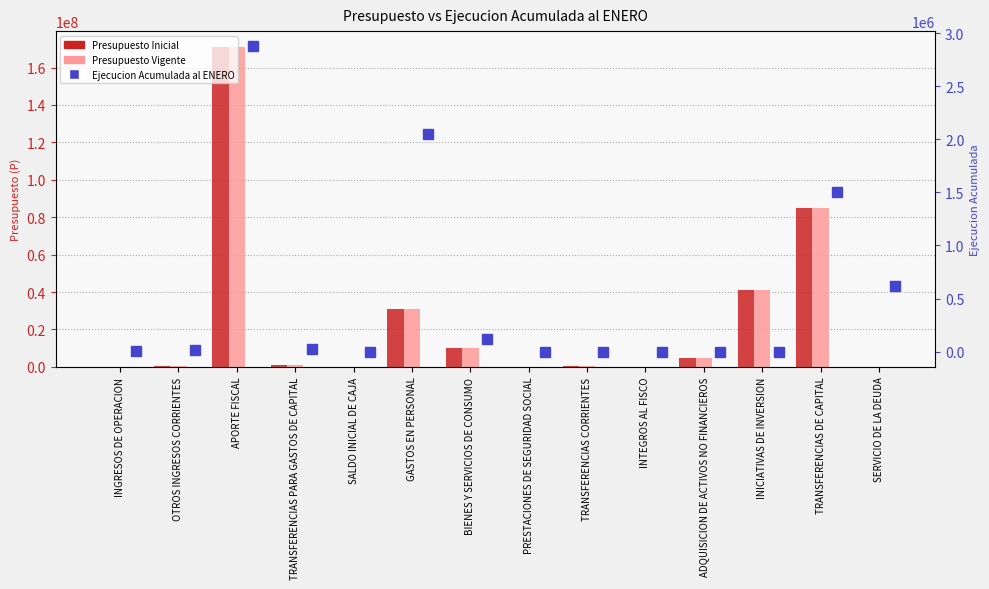

Which category has the lowest value in the Ejecucion Acumulada al ENERO series?

SALDO INICIAL DE CAJA